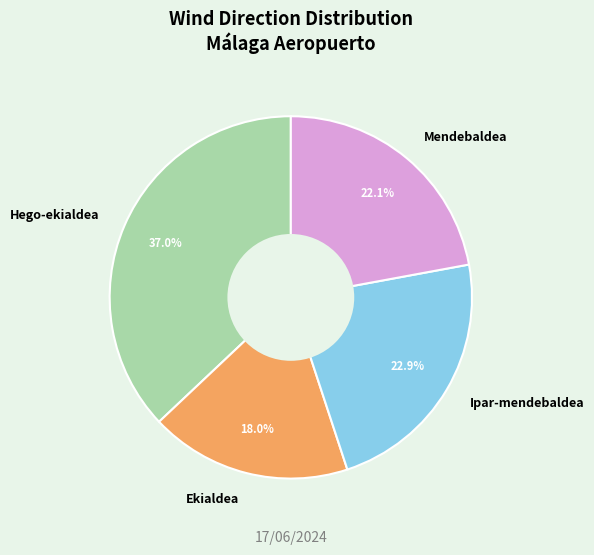

How many segments does this pie chart have?

4